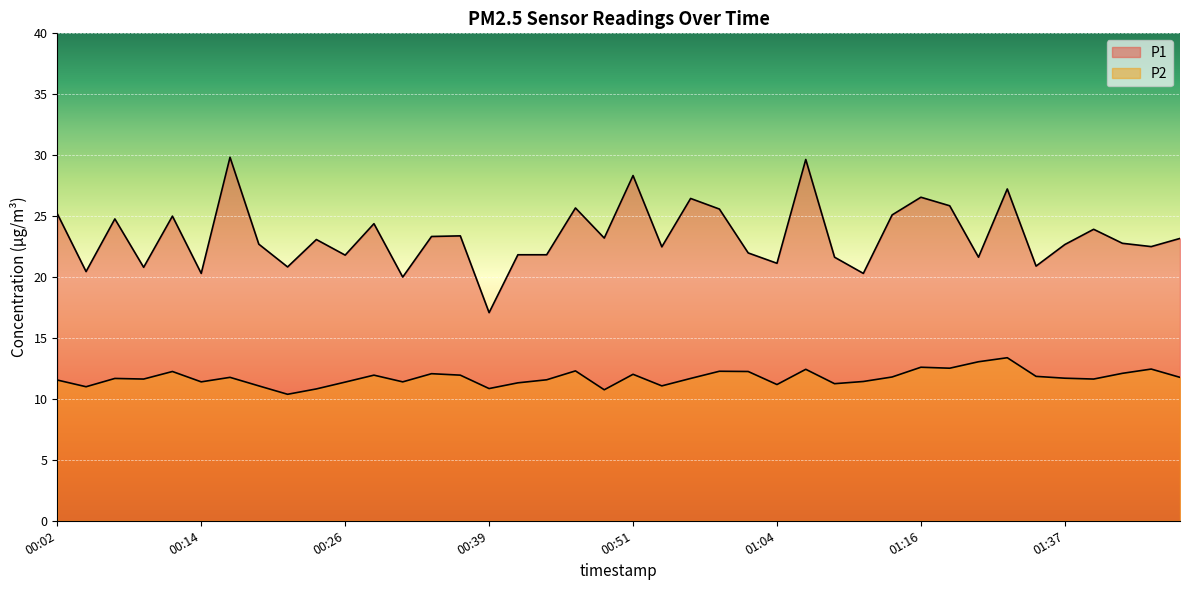

At which label does P1 first exceed 23?

00:02